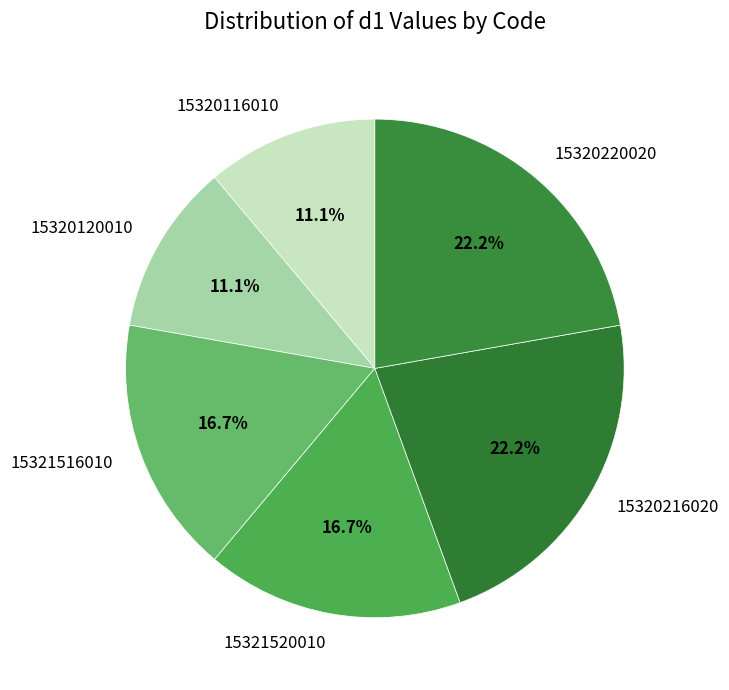

Do 15321516010 and 15320120010 together represent more than half of the pie?

No